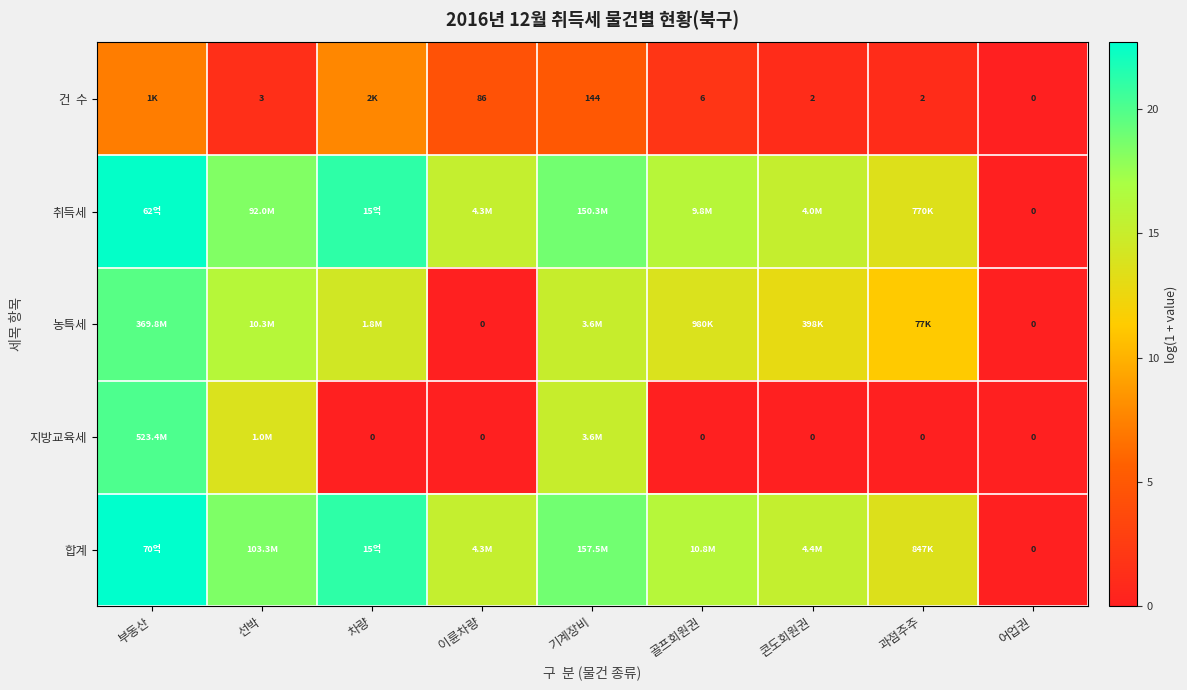

What is the total value across all series at 선박?

68.1